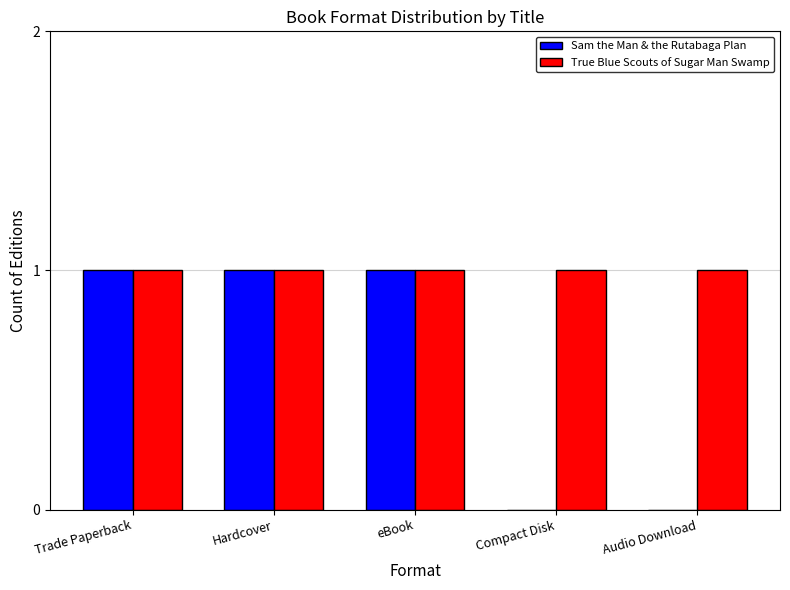

Is it true that True Blue Scouts of Sugar Man Swamp equals 1 at Compact Disk?

True